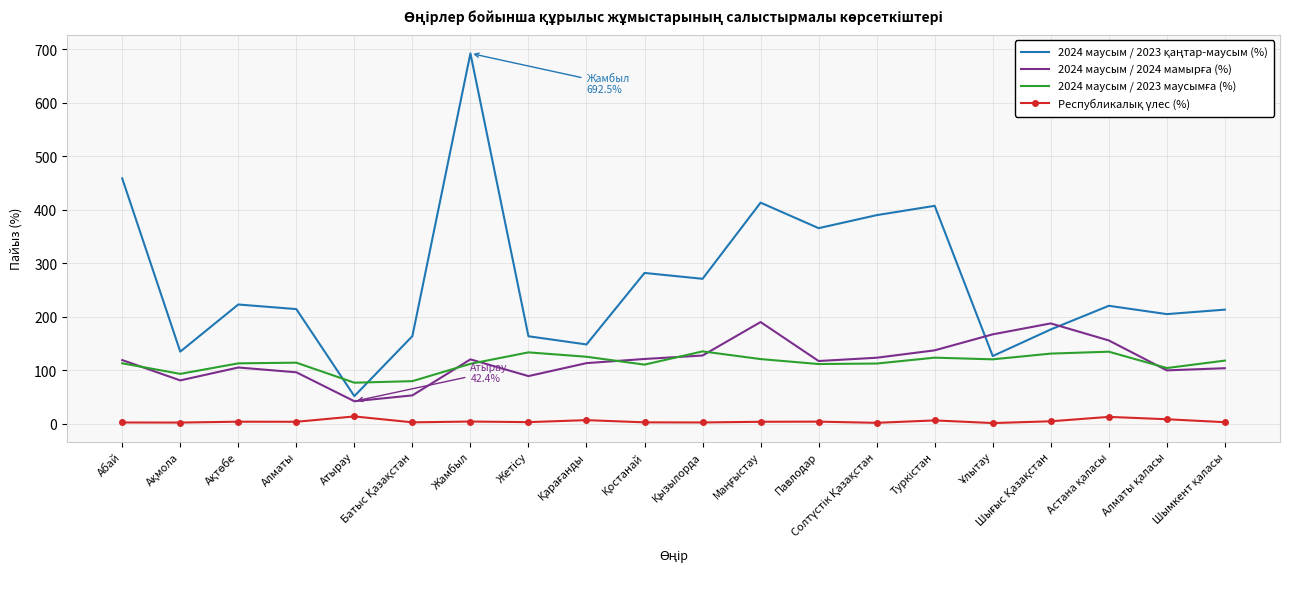

At which category is the sum across all series the highest?

Жамбыл